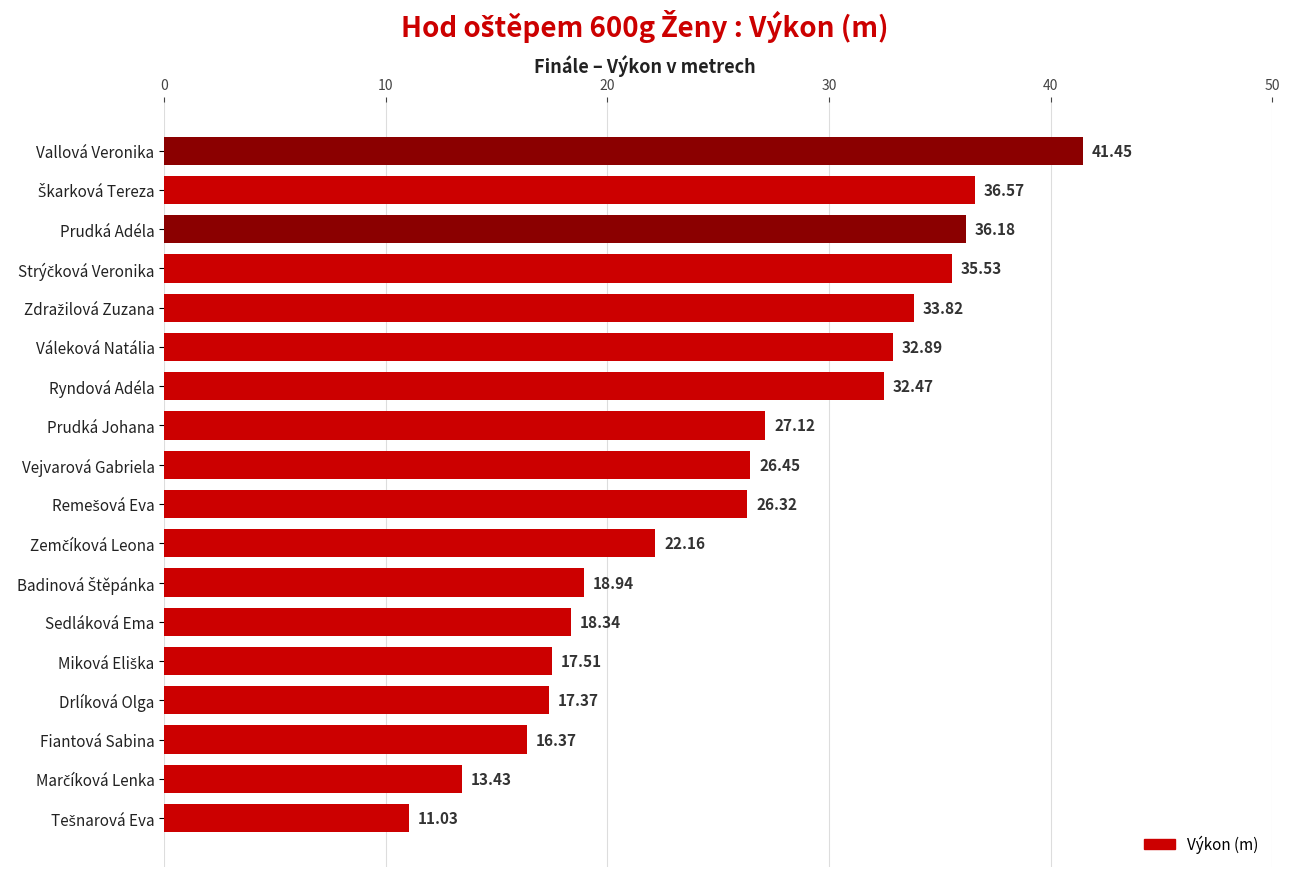

What is the difference between the second highest and minimum values?

25.5